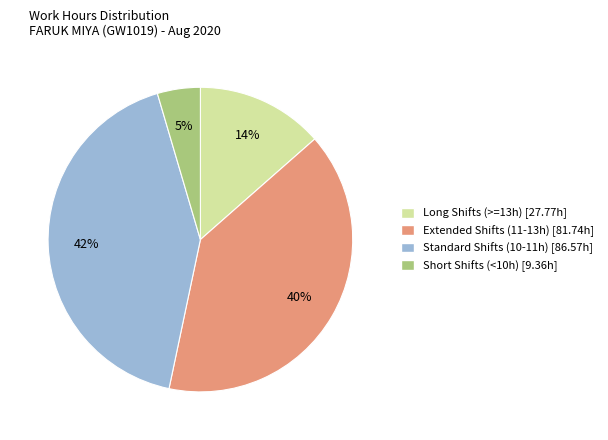

Is there any slice that represents more than half of the pie?

No